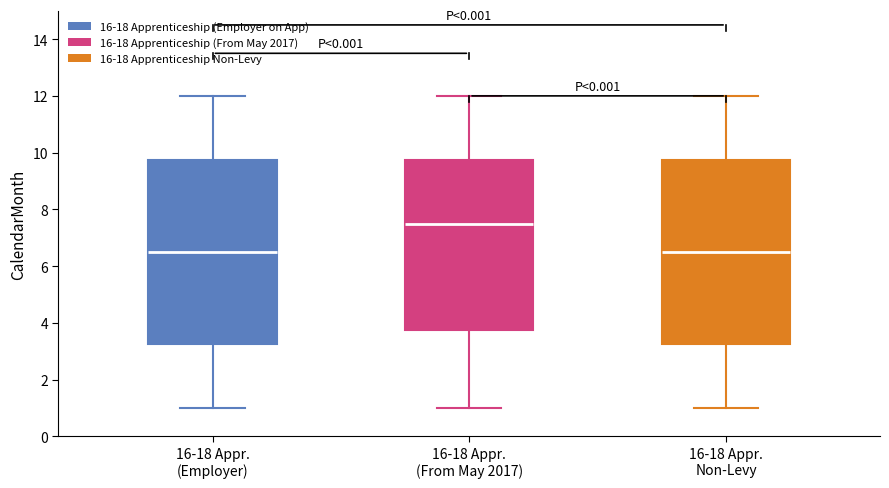

Reading left to right, read every box against the y-axis: the position of its median line, the range the box covers, and the ends of its whiskers. The values are not printed on the chart, so give them approximately, as read against the axis.

16-18 Appr. (Employer): median 6.6, box 3.2 to 9.8, whiskers 1.0 to 12.0
16-18 Appr. (From May 2017): median 7.6, box 3.8 to 9.8, whiskers 1.0 to 12.0
16-18 Appr. Non-Levy: median 6.6, box 3.2 to 9.8, whiskers 1.0 to 12.0